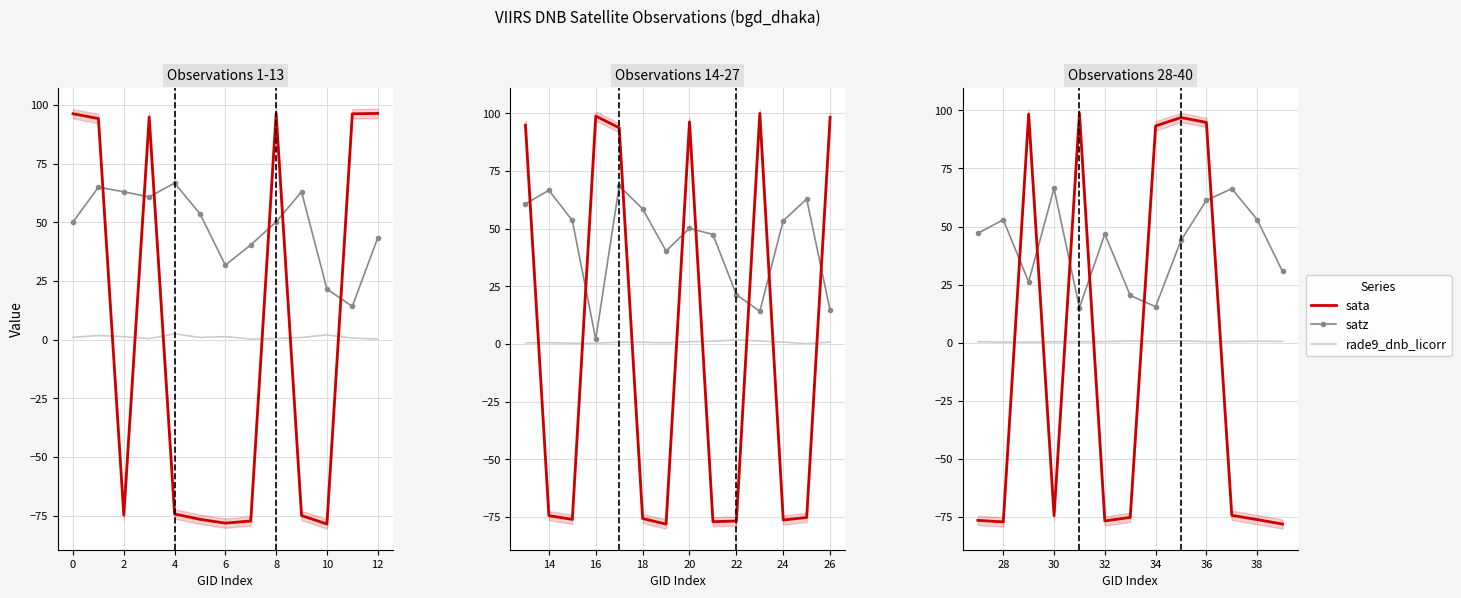

List the series in order of their overall mean, highest first.

satz, rade9_dnb_licorr, sata